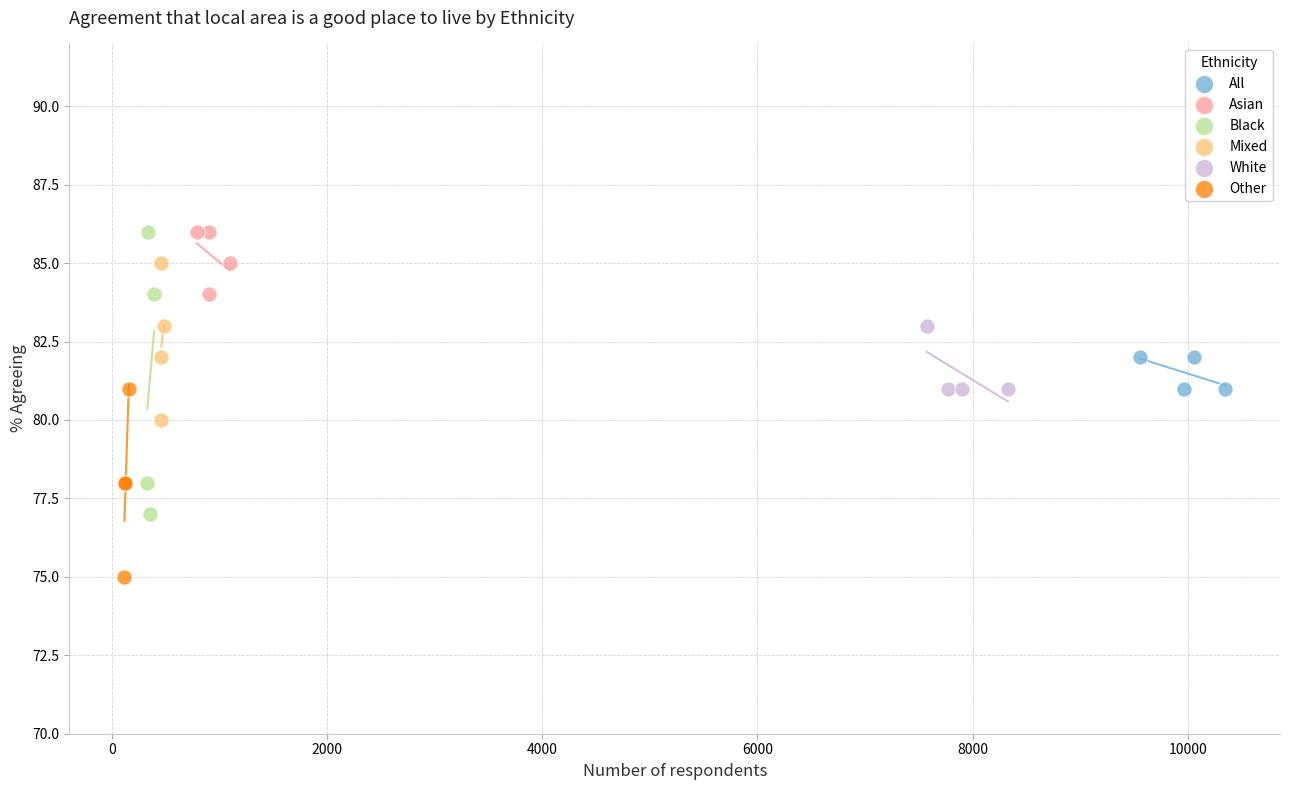

What are all the series names shown in the legend?

All, Asian, Black, Mixed, White, Other